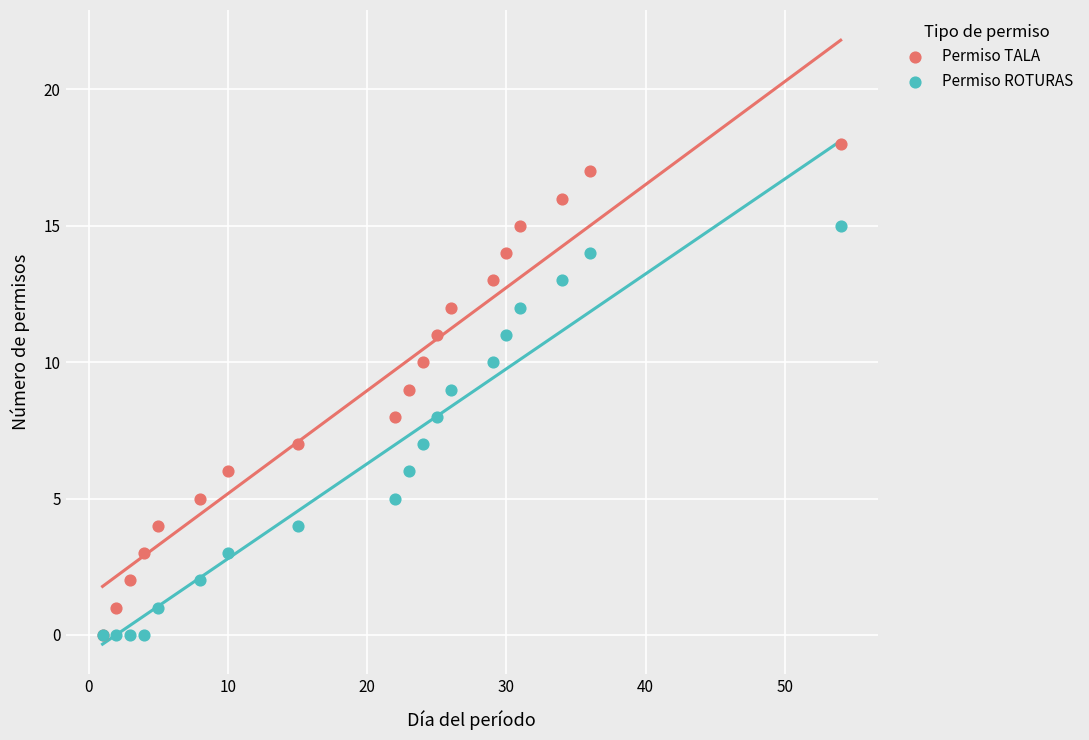

What are all the series names shown in the legend?

Permiso TALA, Permiso ROTURAS